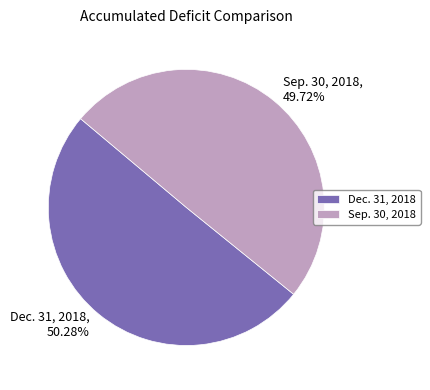

What percentage is the Dec. 31, 2018 slice, to the nearest percent?

50%